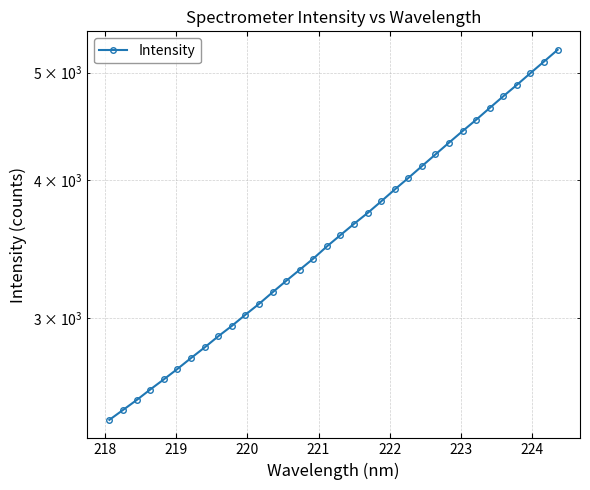

What is the maximum value shown in the chart?

5243.8